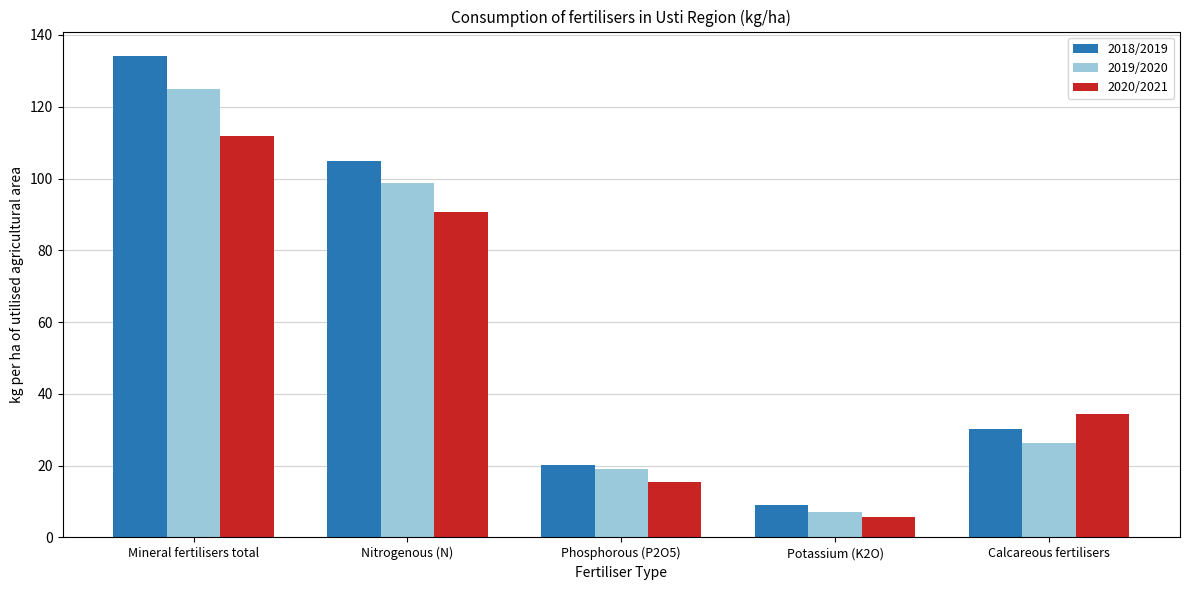

Are the bars grouped side by side (vs. stacked)?

Yes